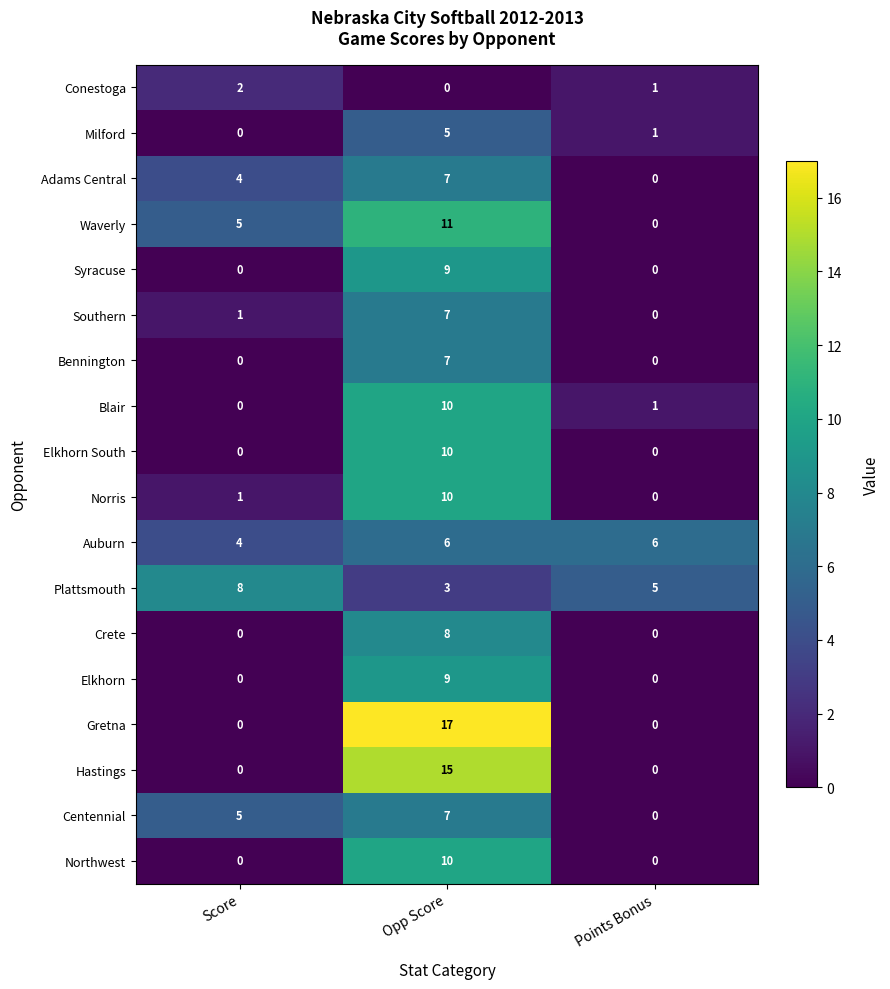

What is the sum of the Adams Central values at Points Bonus and Score?

4